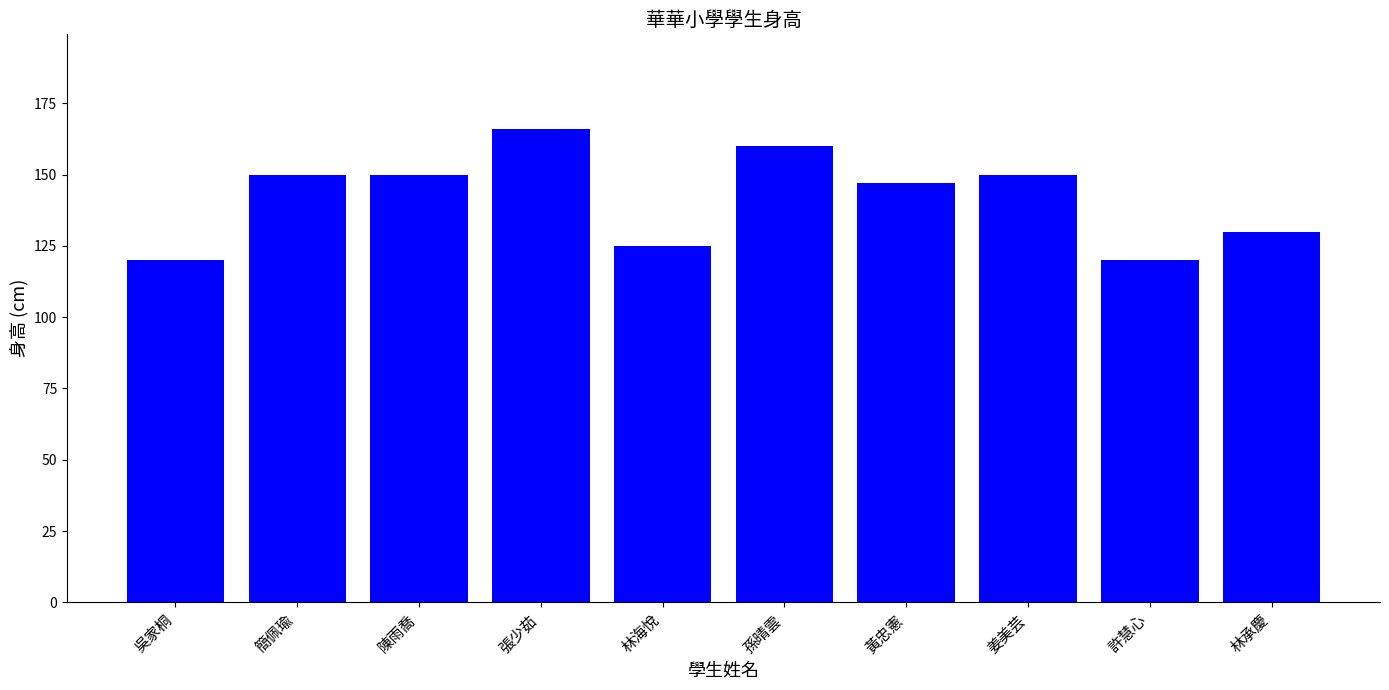

Where is the data nearest to the value 143?

黃忠憲